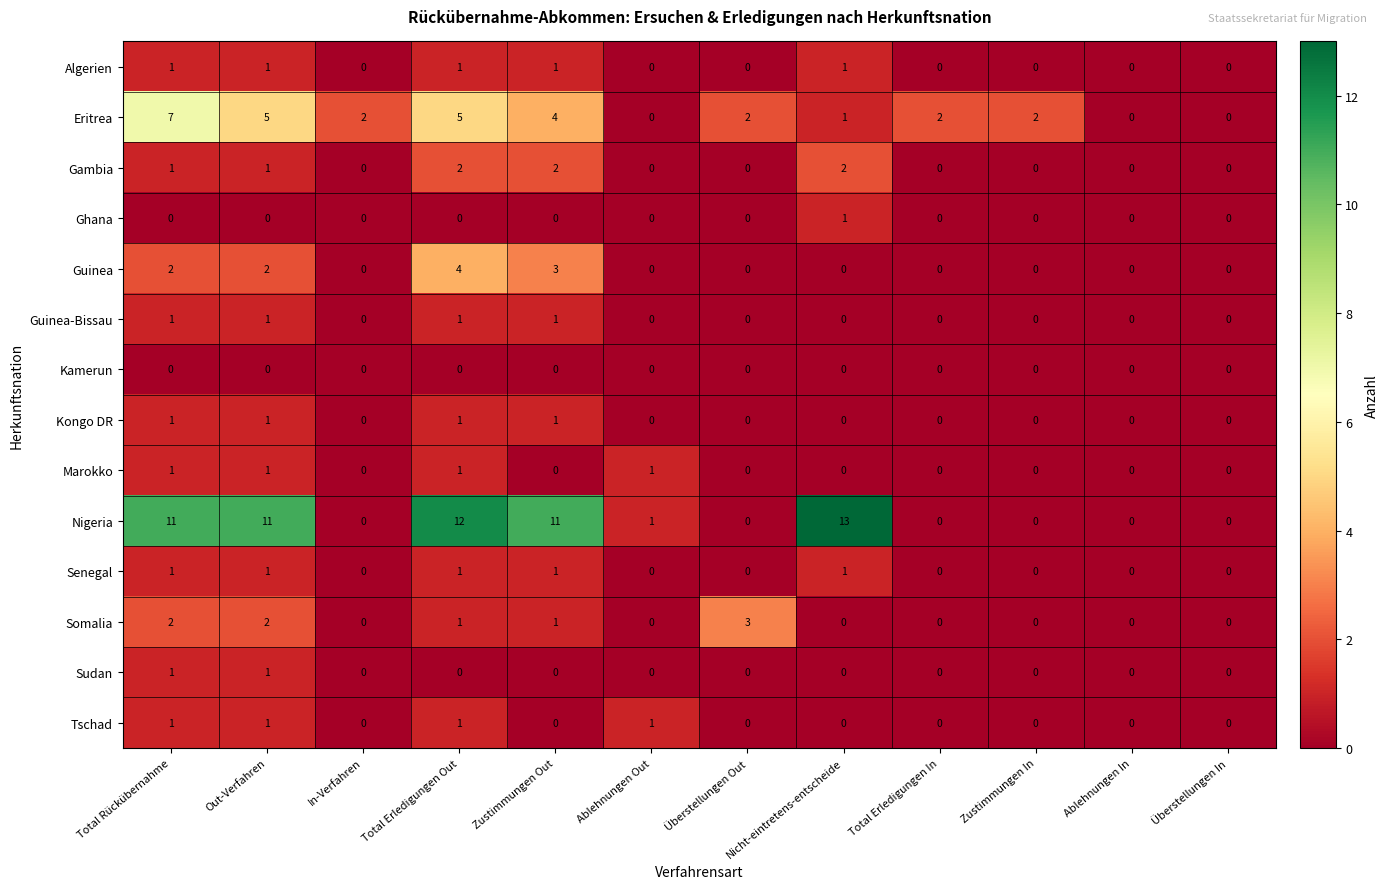

Between Total Erledigungen Out and Ablehnungen Out, which series saw the biggest shift?

Nigeria